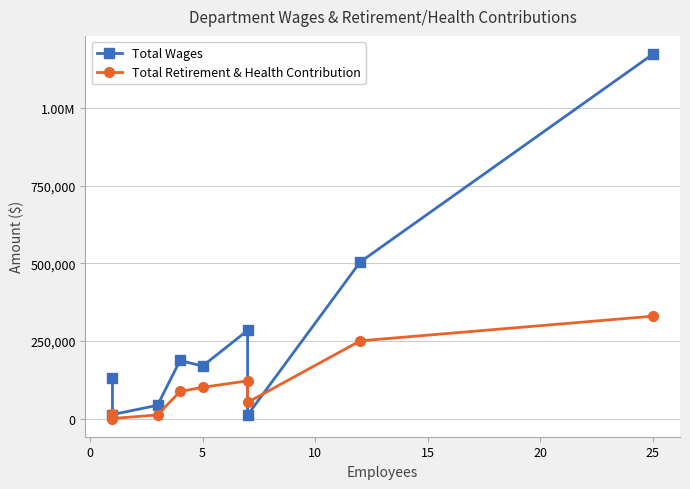

What is the difference between the second highest and minimum values in the Total Retirement & Health Contribution series?

250267